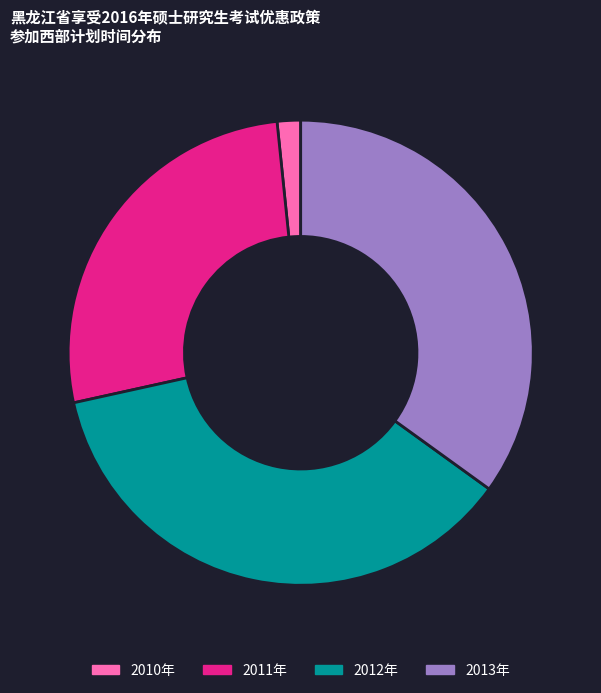

Is it true that 2011年 is 27% of the pie?

True